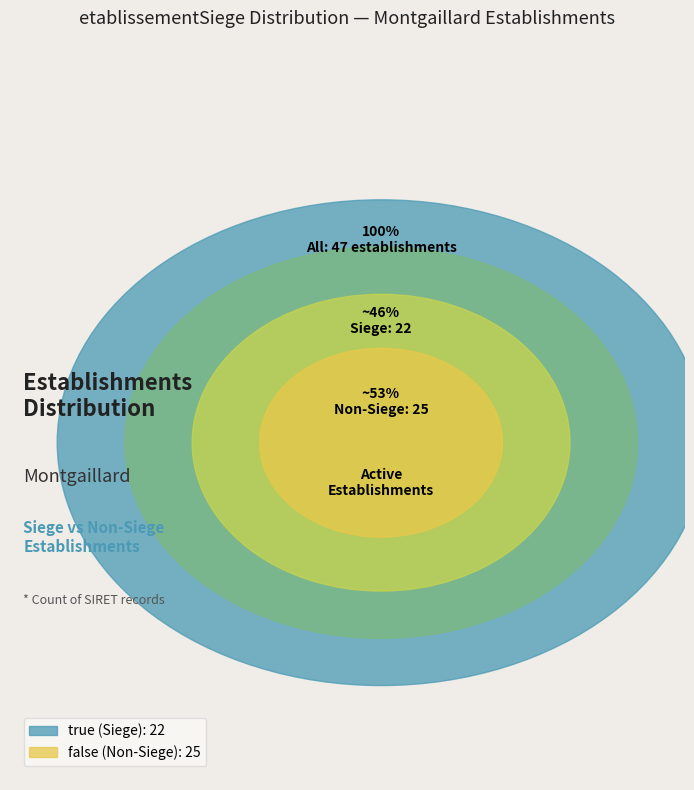

How many segments does this pie chart have?

2